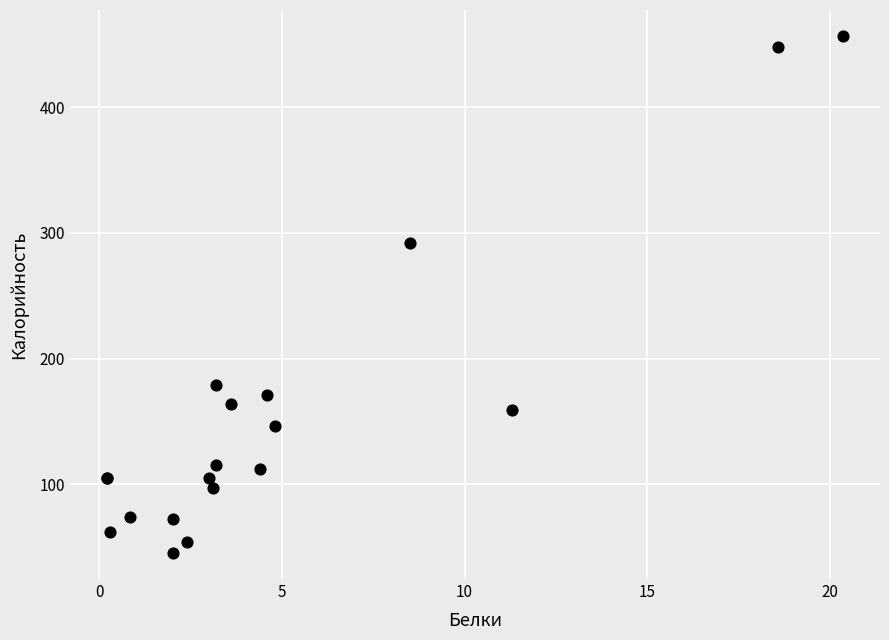

What Y value in the scatter plot is closest to 251?

292